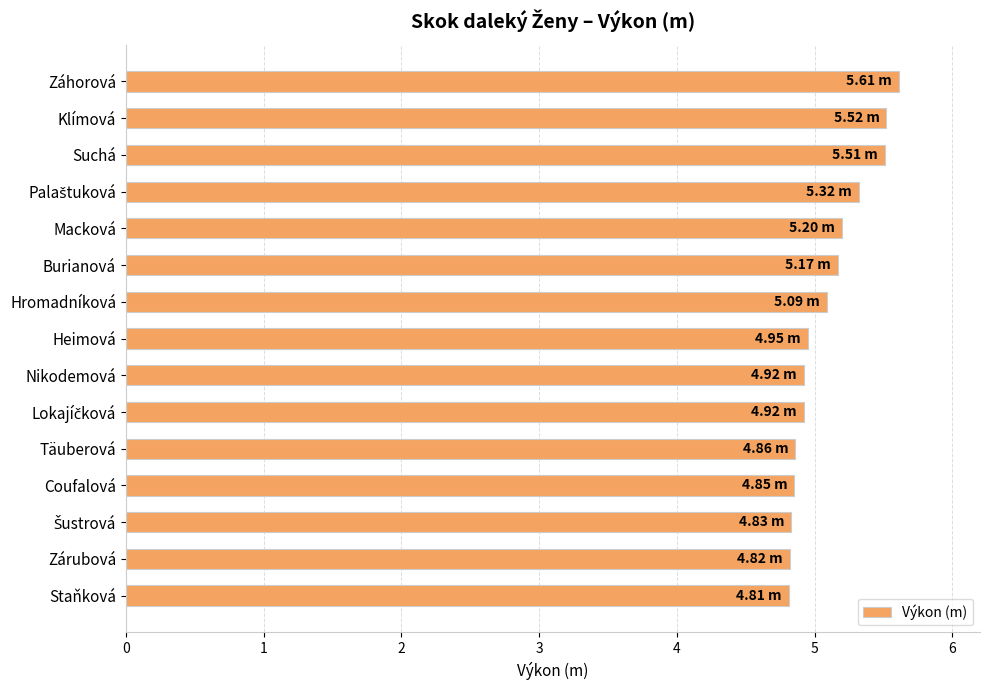

What is the label of the 2nd bar from the top?

Klímová